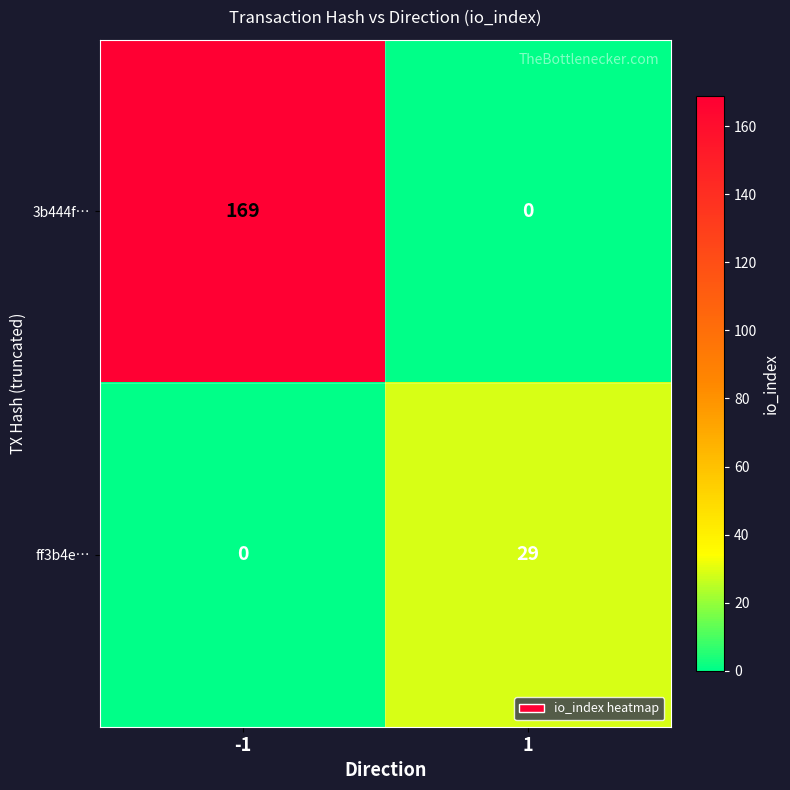

Which series has the largest total across all categories?

3b444f…